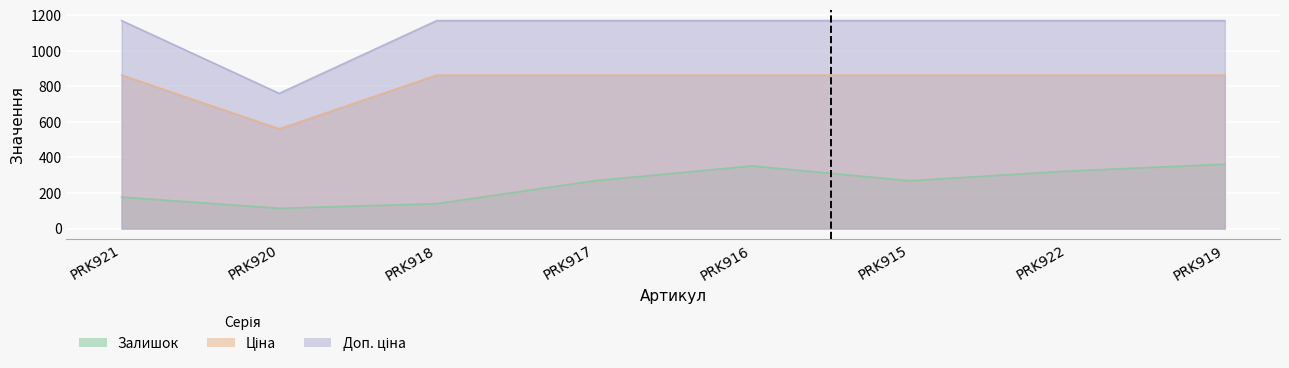

The Доп. ціна series shows 1224.1 at PRK920. True or false?

False